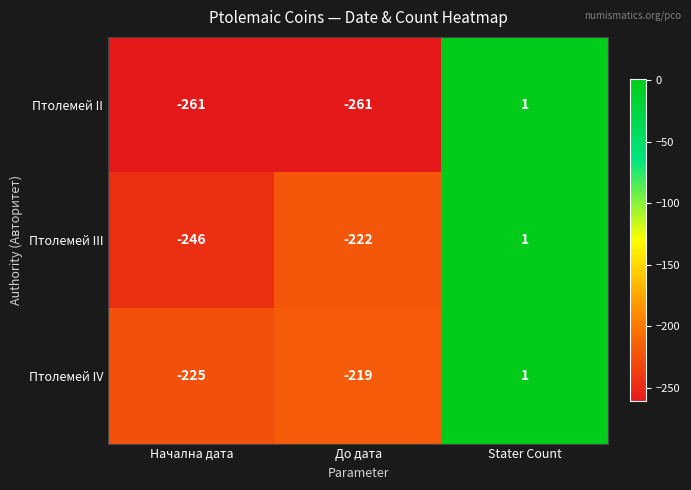

Between До дата and Stater Count, which series saw the biggest shift?

Птолемей II